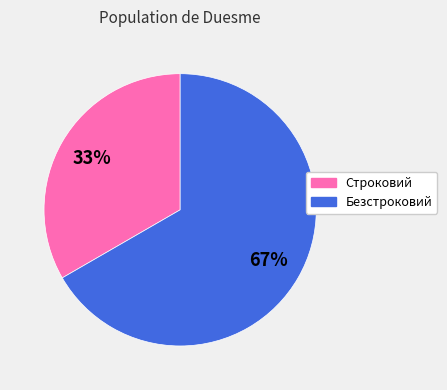

Which has a higher value, Строковий or Безстроковий?

Безстроковий